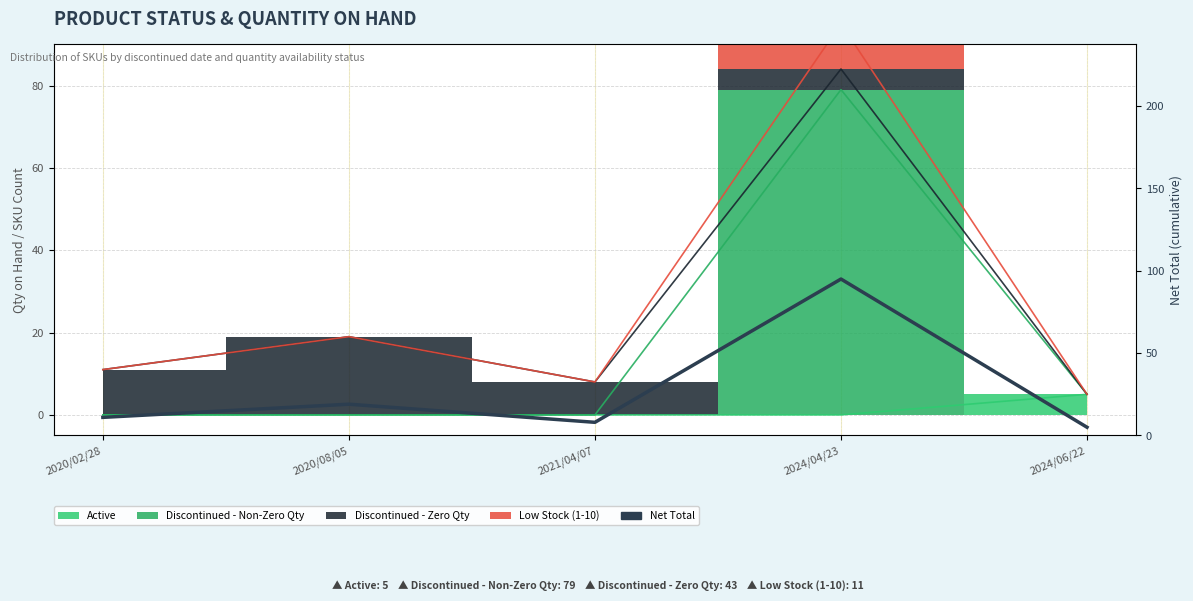

What is the sum of all values?

138